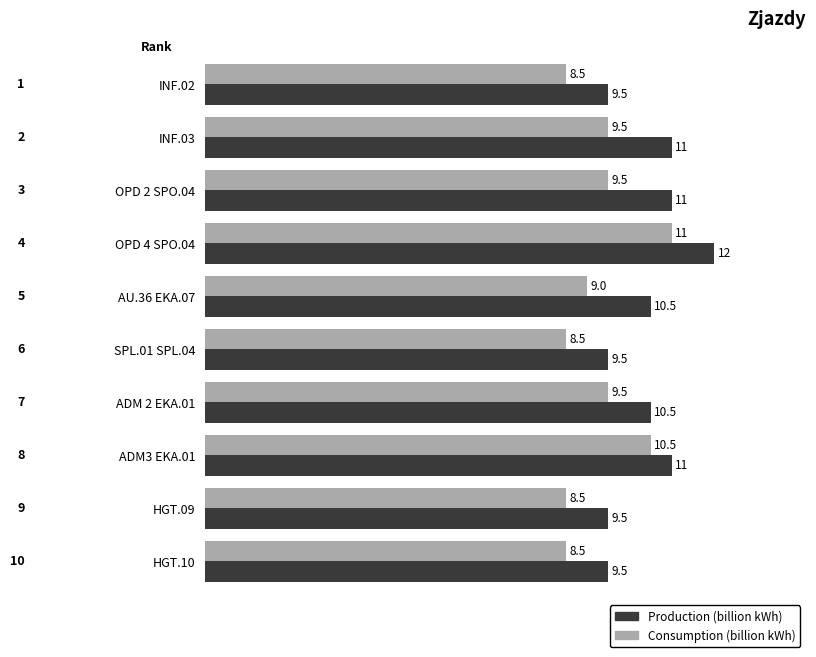

List the series in order of their overall mean, highest first.

Production (billion kWh), Consumption (billion kWh)